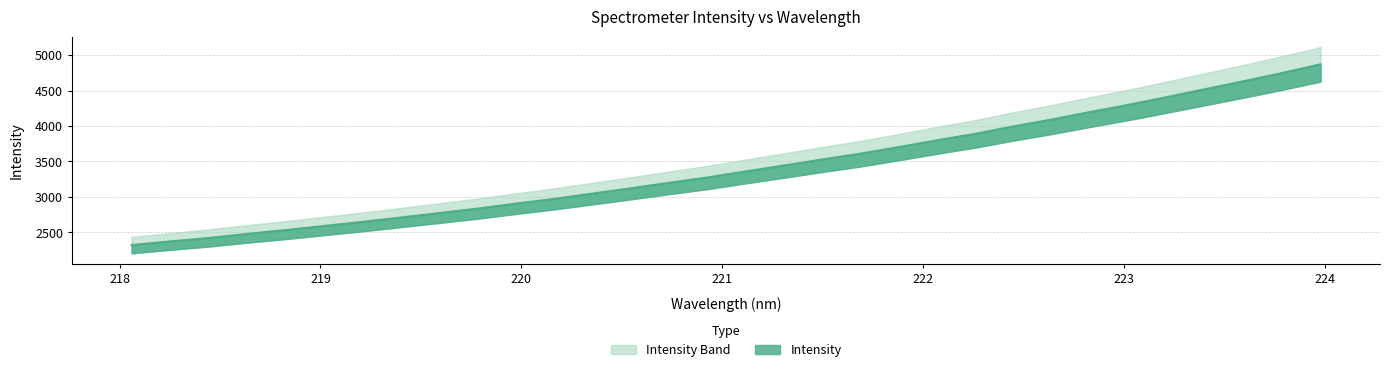

How many data points are above 3359?

16